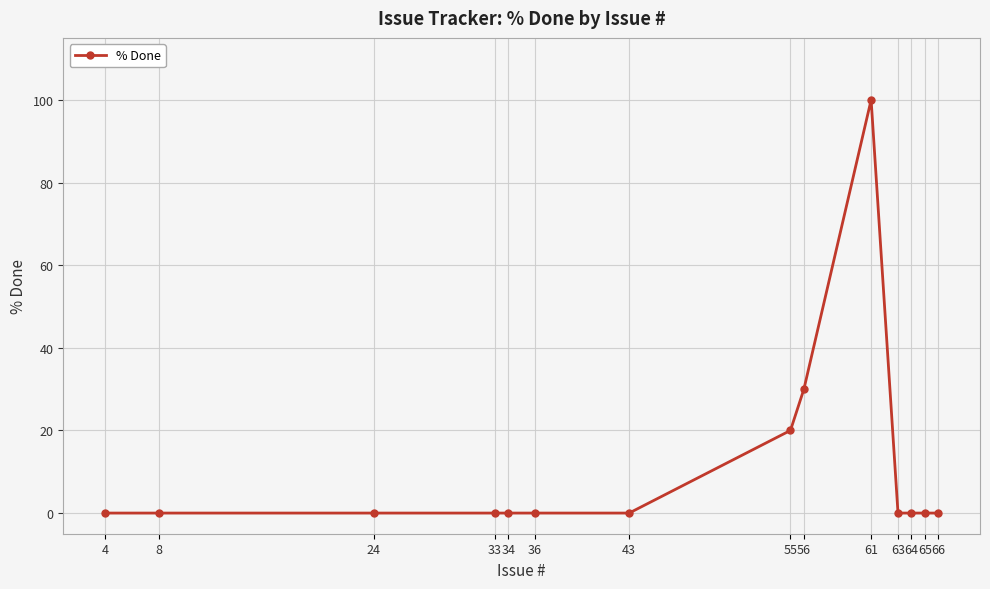

What is the sum of all values?

150